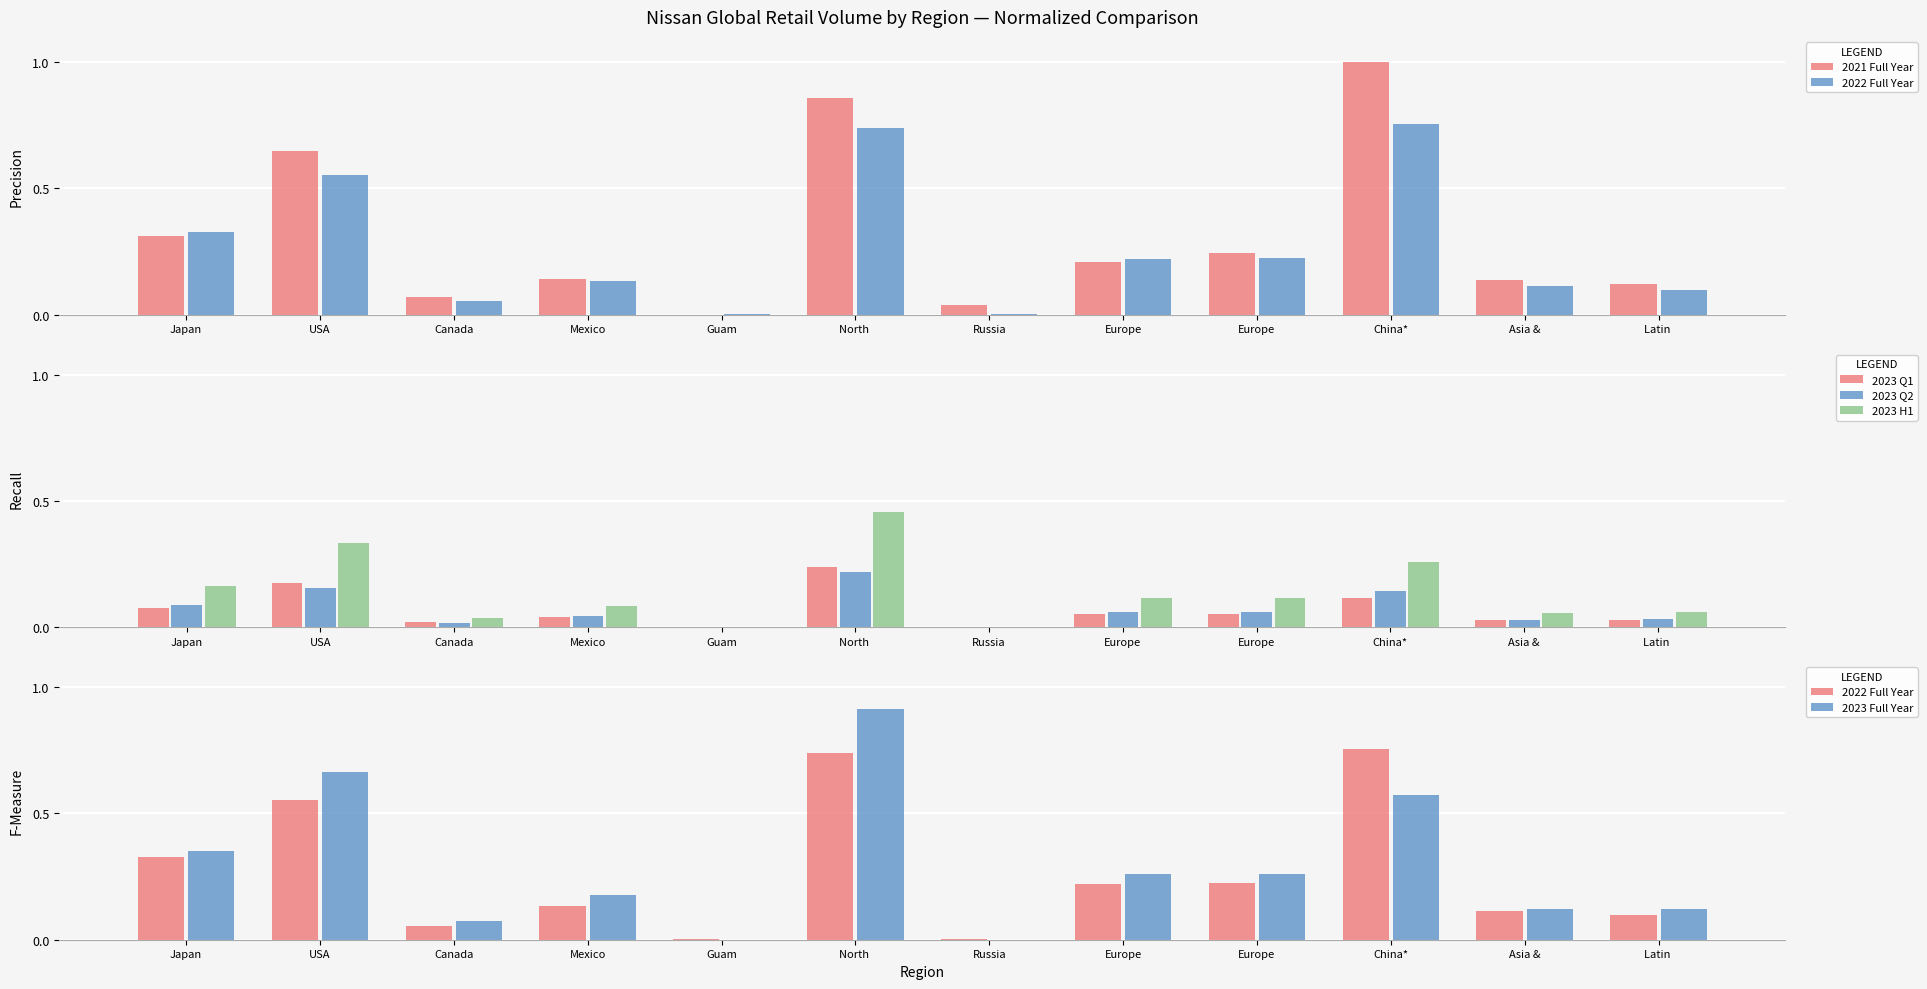

Where is 2023 Full Year nearest to the value 0?

Russia